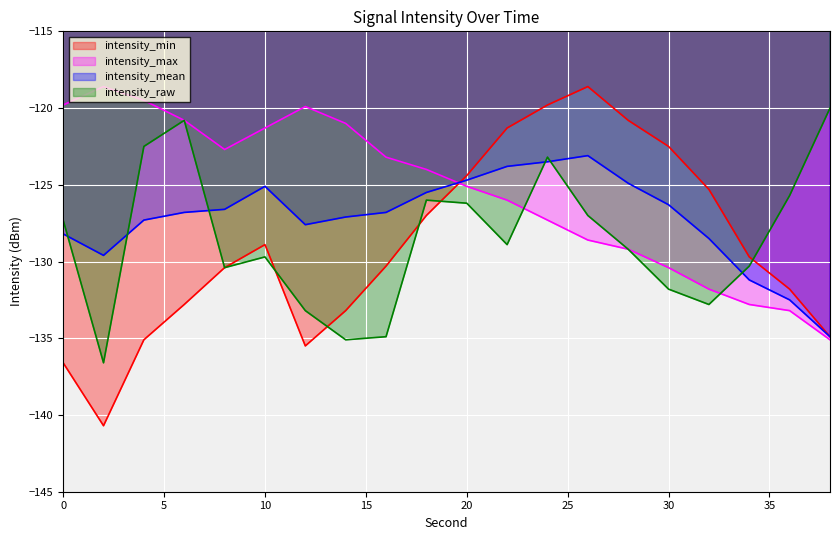

What is the difference between the maximum and minimum values in the intensity_mean series?

11.8